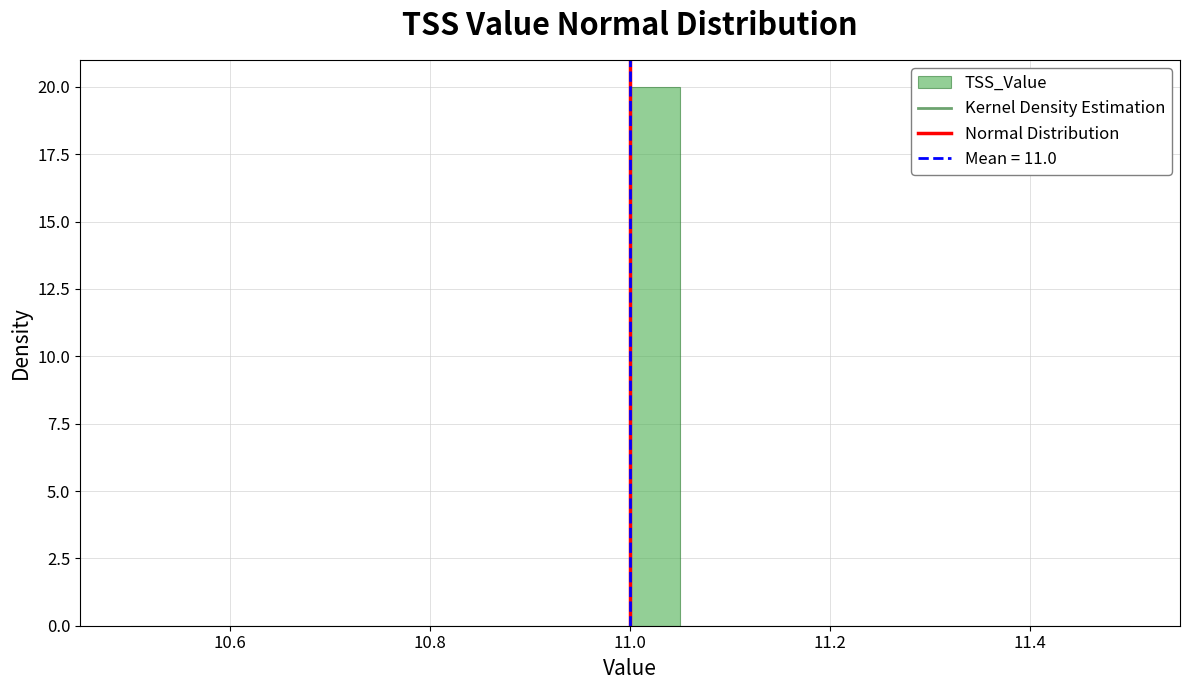

Around what value on the x-axis is the tallest bar? Give the approximate position of its centre, as read against the axis.

11.02